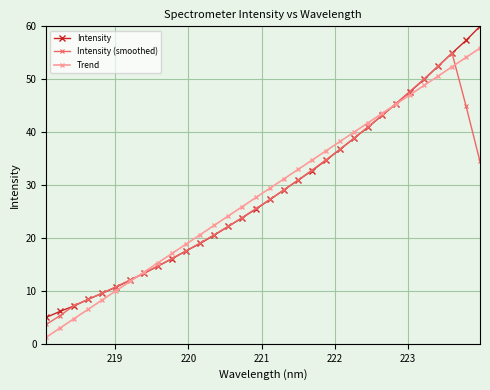

What is the value of the Intensity point at the 5th from the left?

9.6